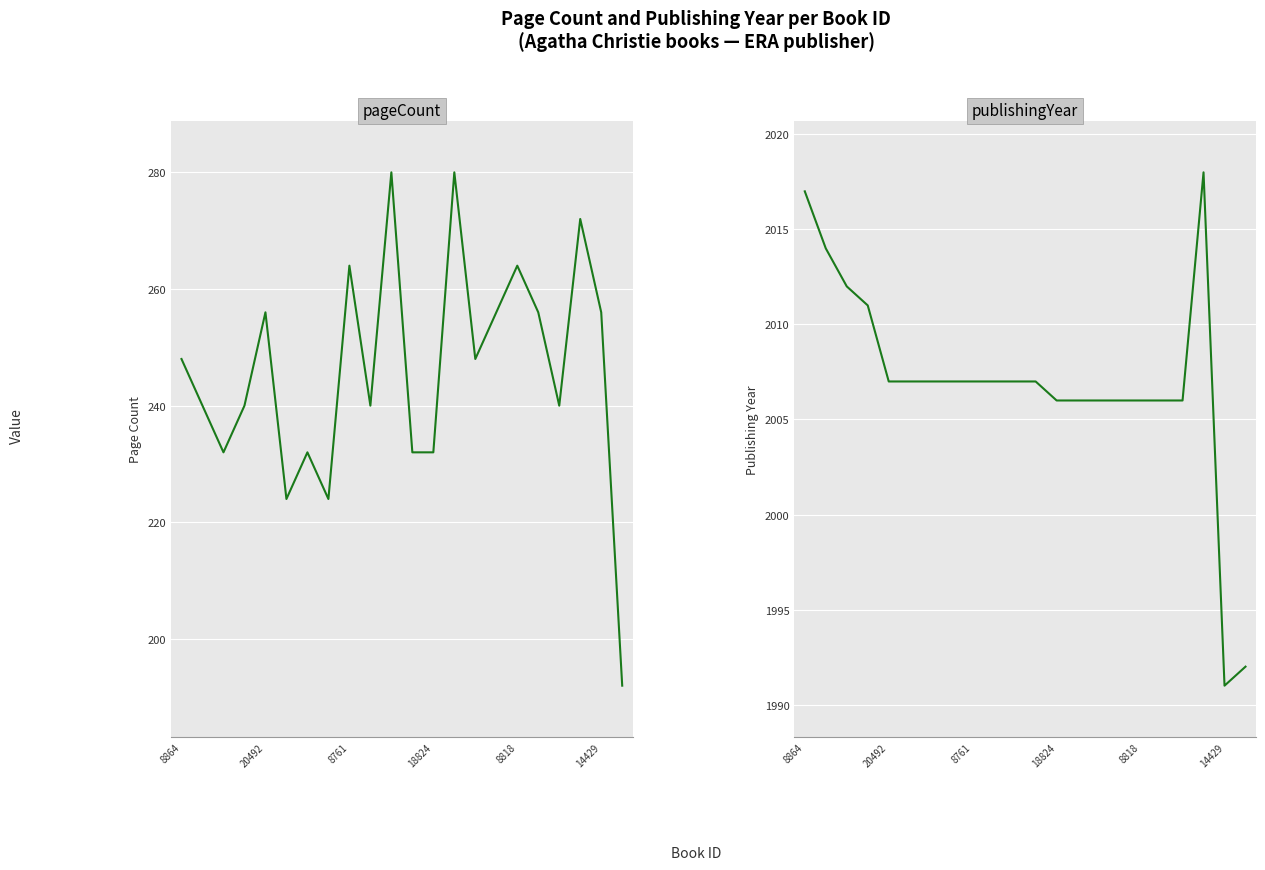

What is the value of the publishingYear point at the 2nd from the left?

2014